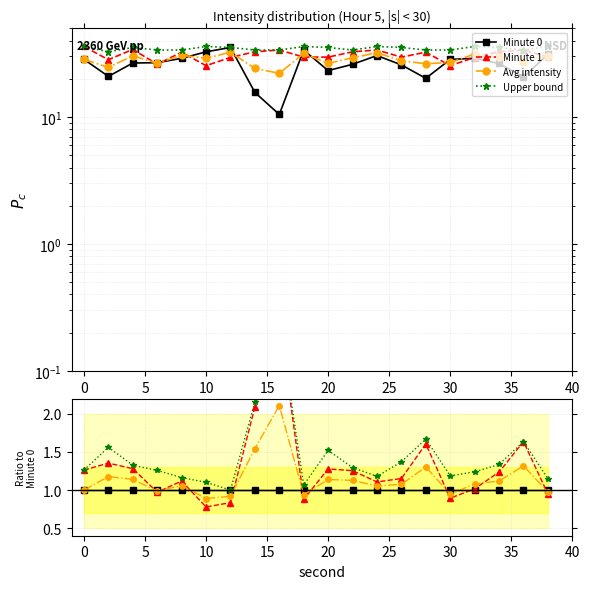

What is the smallest value displayed?

0.8